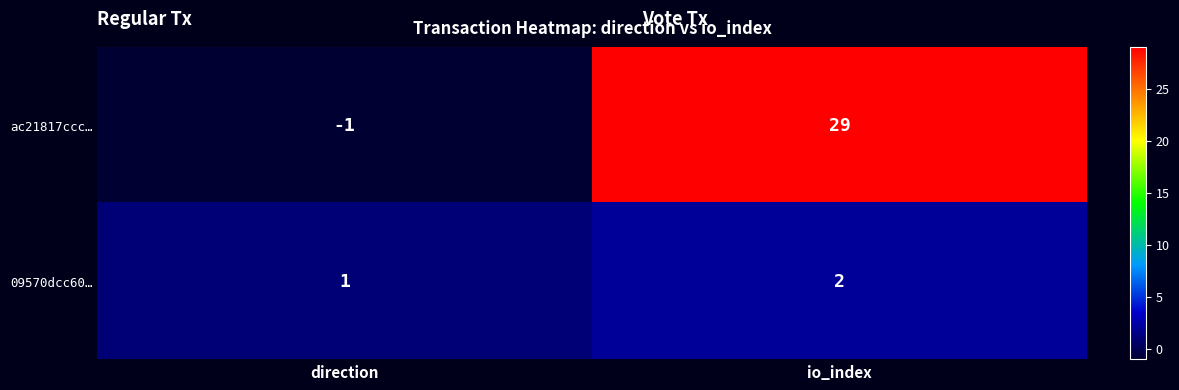

Rank the series by their average value, from highest to lowest.

ac21817ccc…, 09570dcc60…